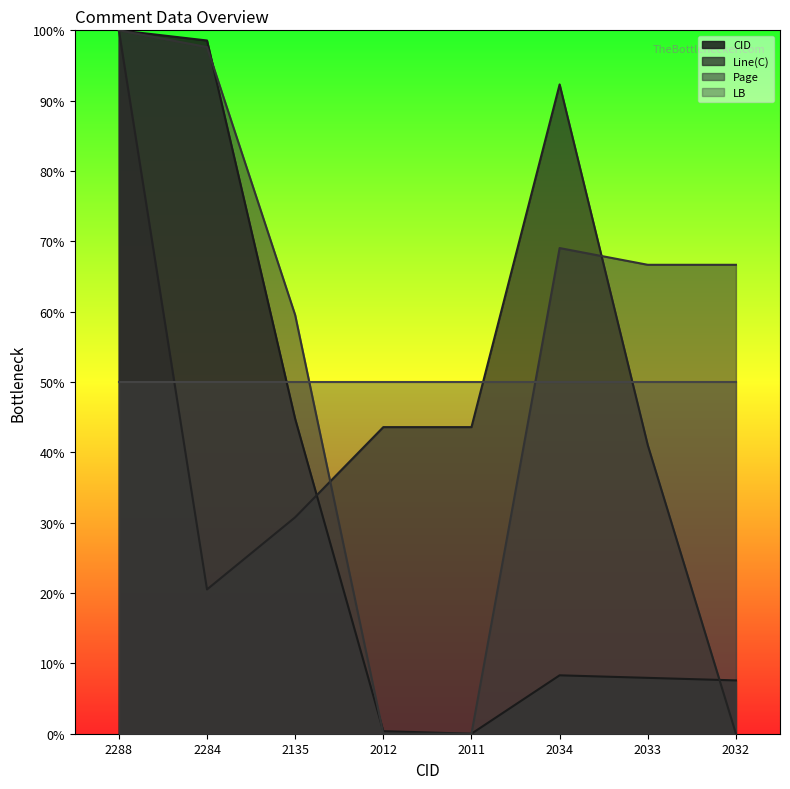

Count the number of categories in the chart.

8